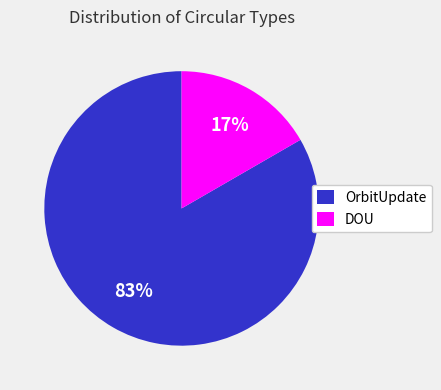

Is the sum of DOU and OrbitUpdate greater than half?

Yes